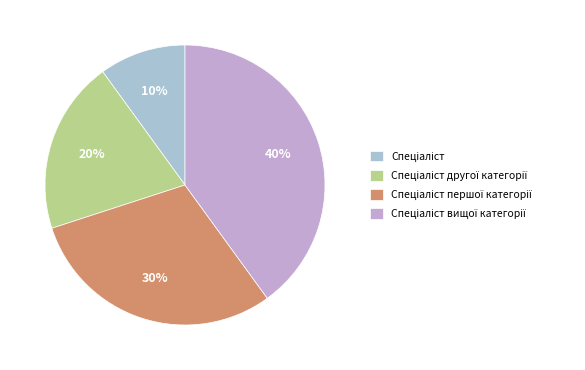

How many slices are in this pie chart?

4